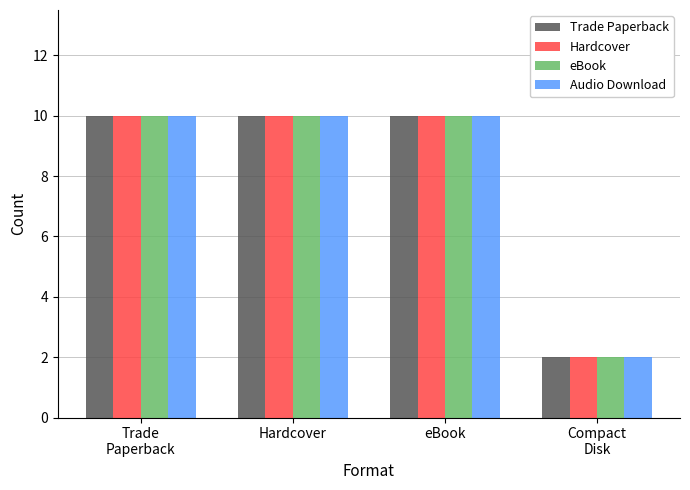

At how many categories does at least one series exceed 5?

3